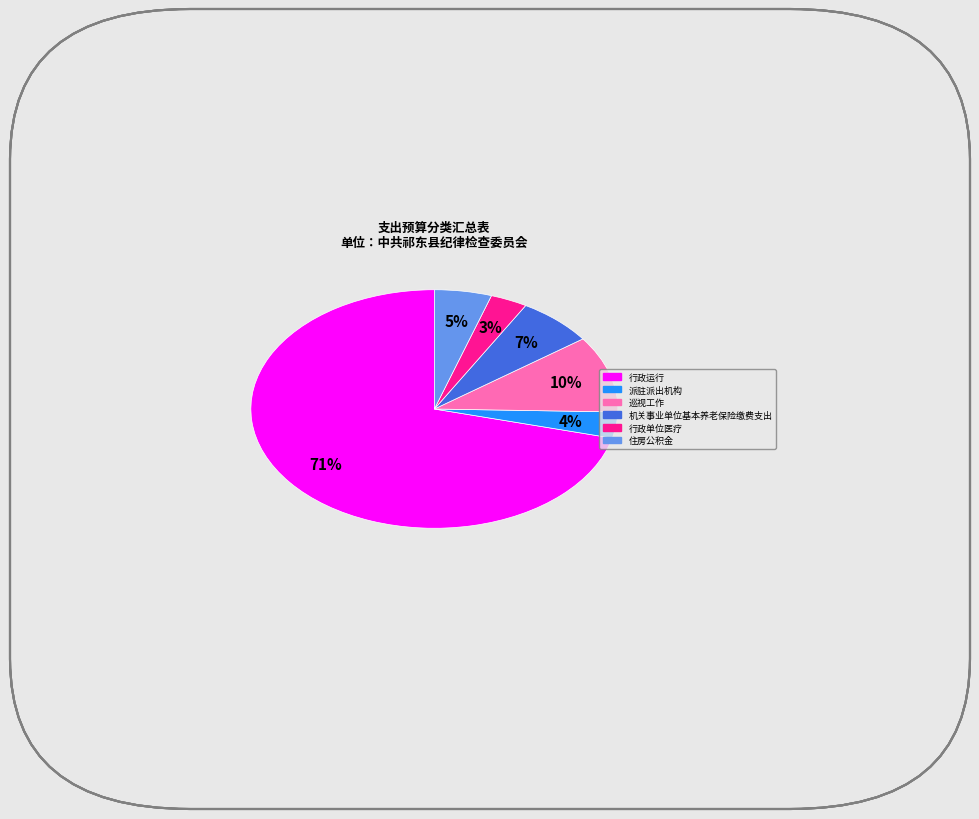

What is the largest slice in the pie chart?

行政运行